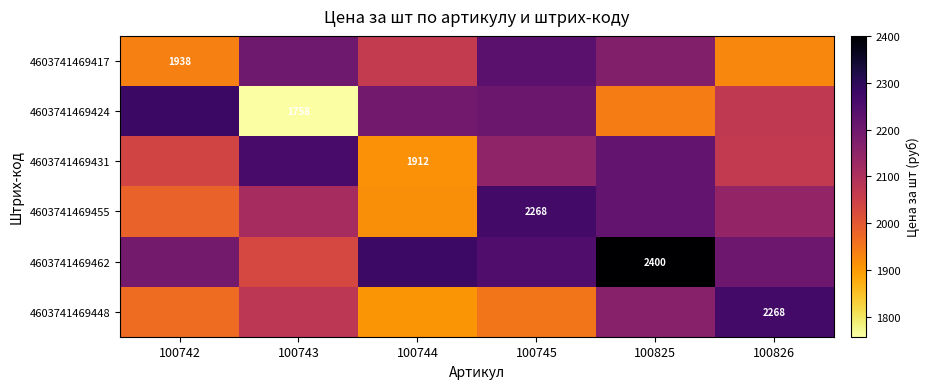

At which label does 4603741469448 first exceed 2077?

100743